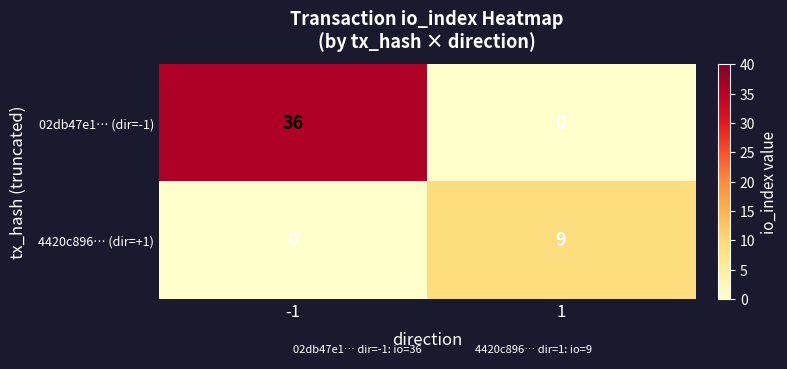

List the series in order of their overall mean, highest first.

02db47e1… (dir=-1), 4420c896… (dir=+1)